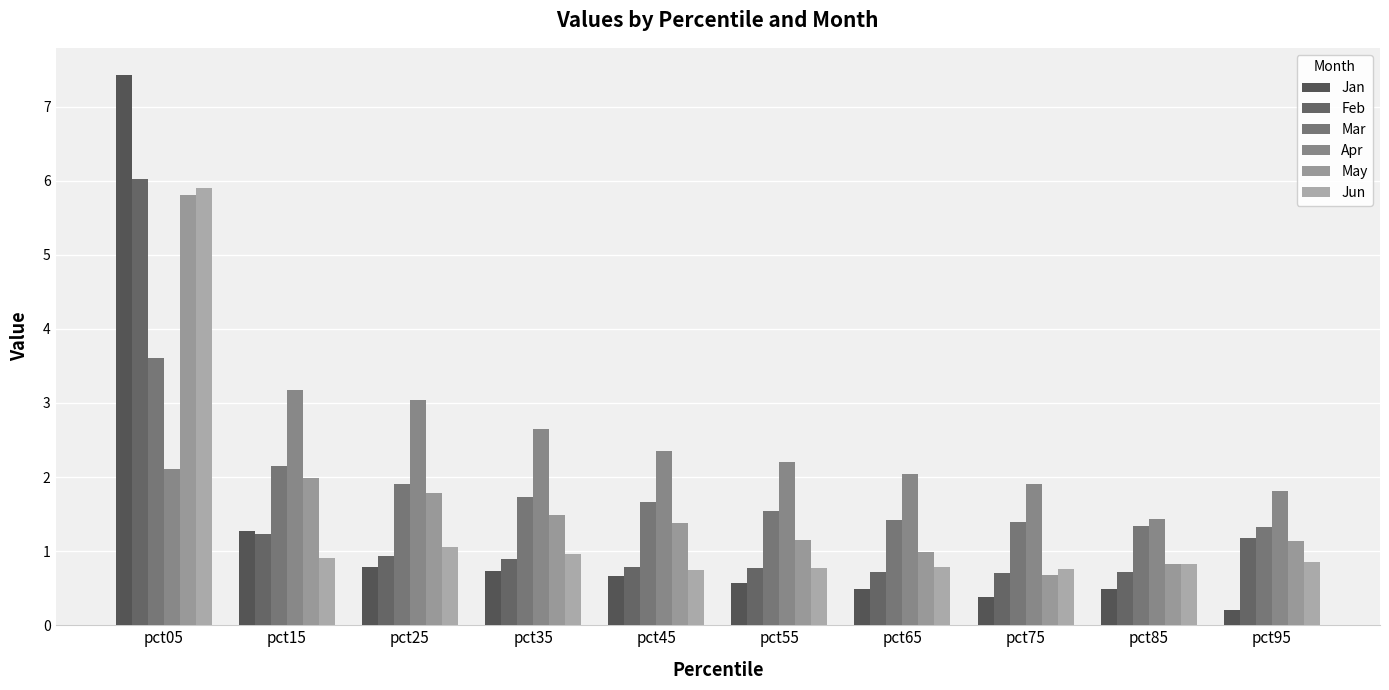

What are all the series names shown in the legend?

Jan, Feb, Mar, Apr, May, Jun